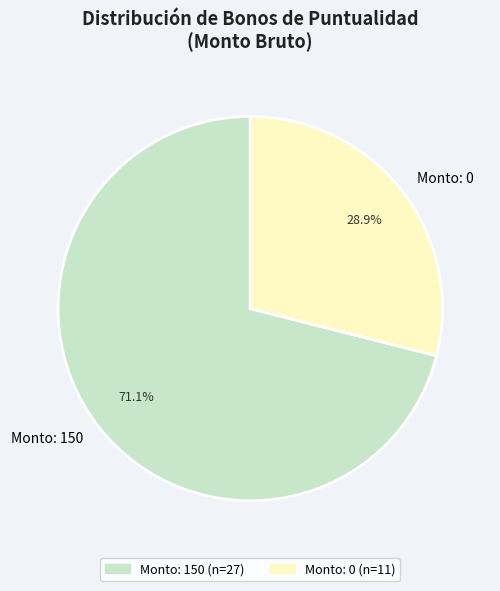

To the nearest percent, what is the average slice percentage?

50%